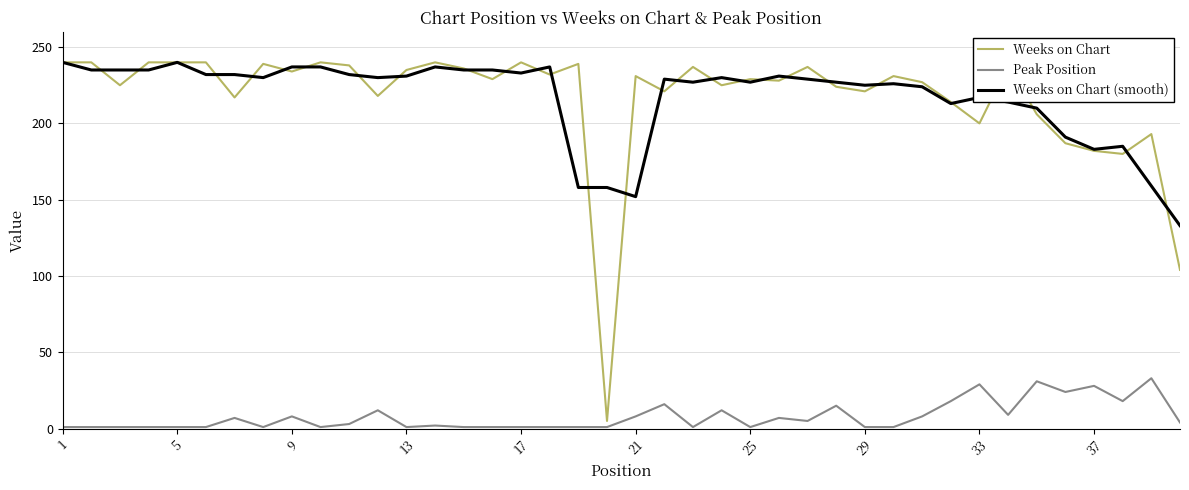

Which series has the largest range (max minus min)?

Weeks on Chart